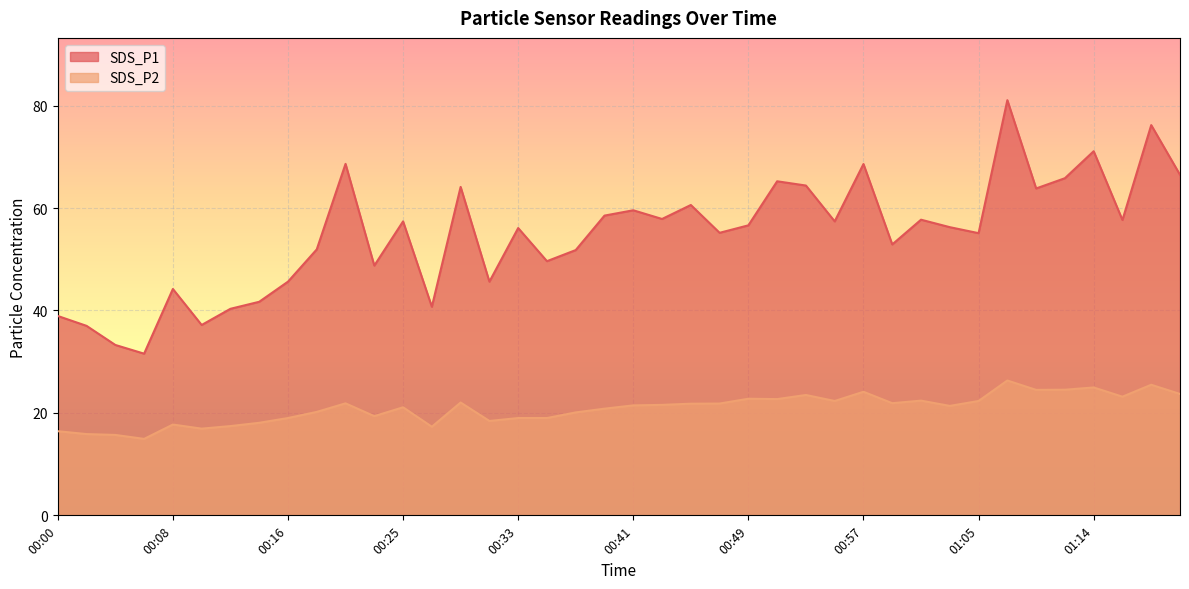

At how many categories does at least one series exceed 48?

29